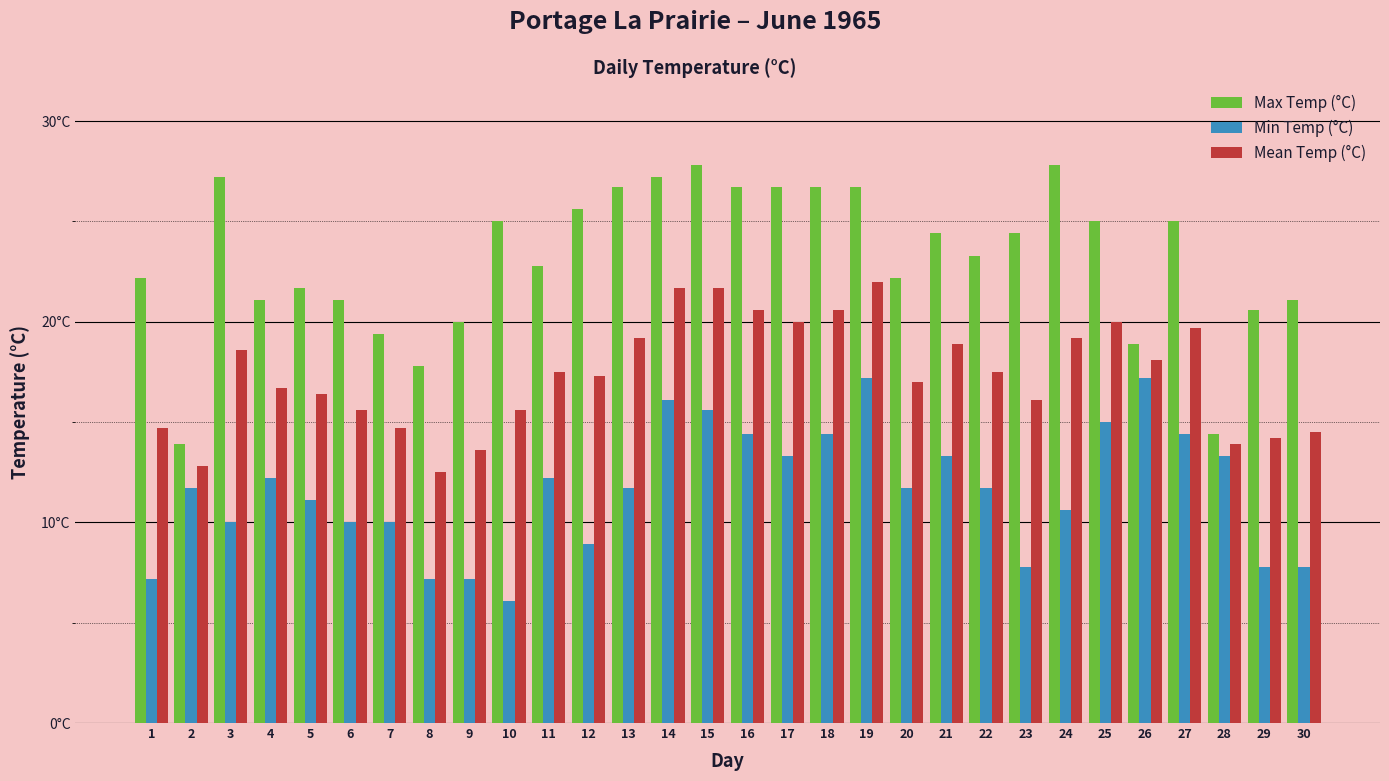

What are all the series names shown in the legend?

Max Temp (°C), Min Temp (°C), Mean Temp (°C)